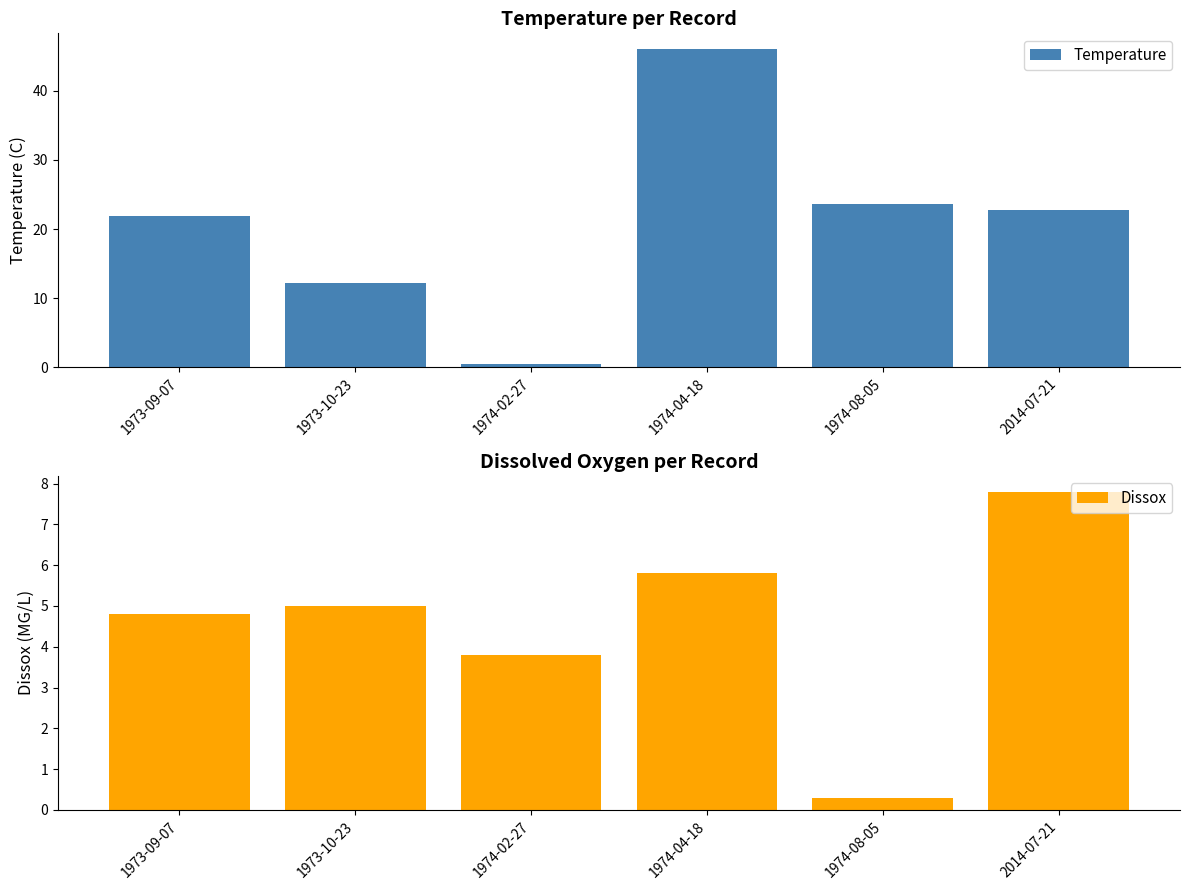

At which label does Temperature reach its peak?

1974-04-18